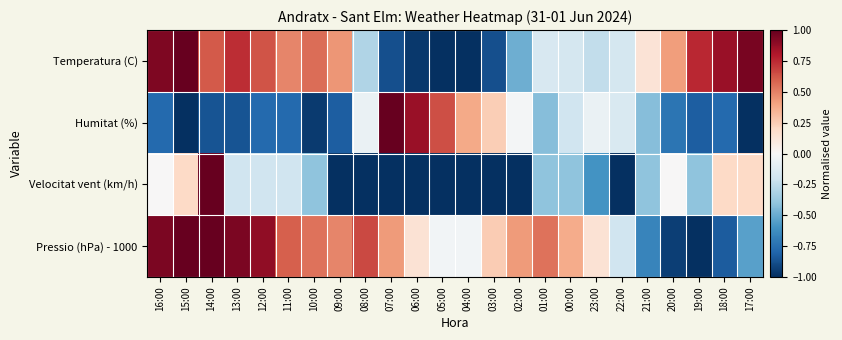

Rank the series at 15:00 from lowest to highest value.

Humitat (%), Velocitat vent (km/h), Temperatura (C), Pressio (hPa) - 1000